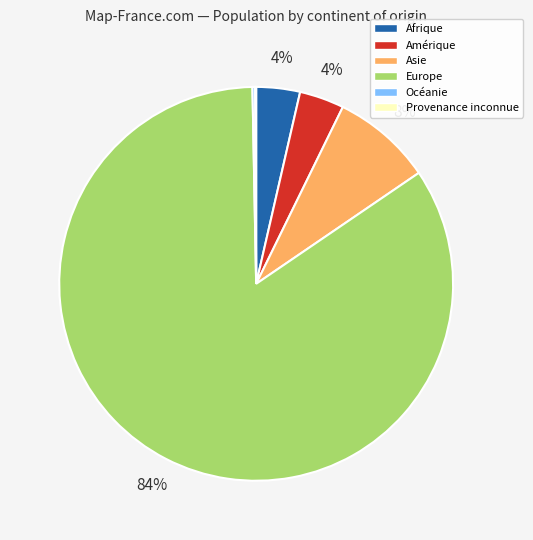

To the nearest percent, what is the combined percentage of Afrique and Asie?

12%